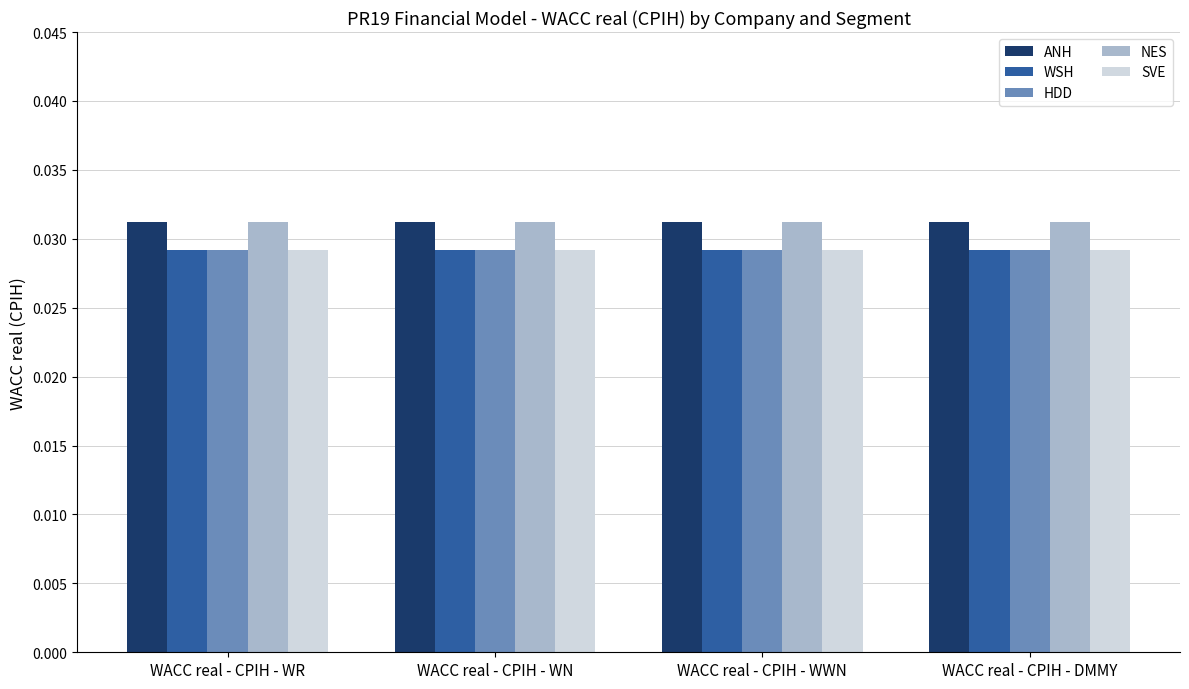

At how many categories does at least one series exceed 0?

4